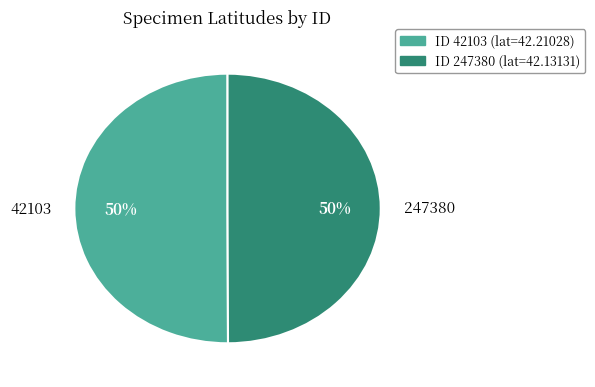

Do 247380 and 42103 together represent more than half of the pie?

Yes